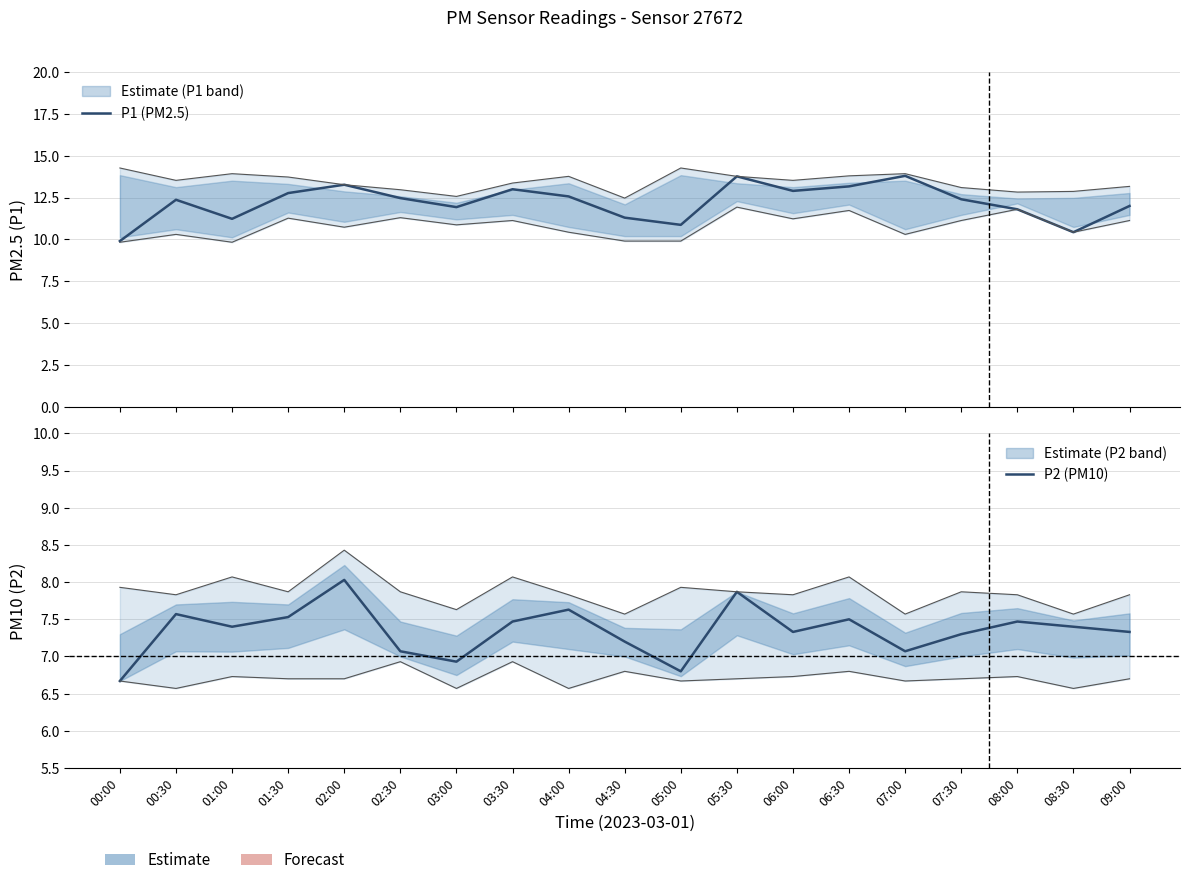

What are all the series names shown in the legend?

P1 (PM2.5), P2 (PM10)